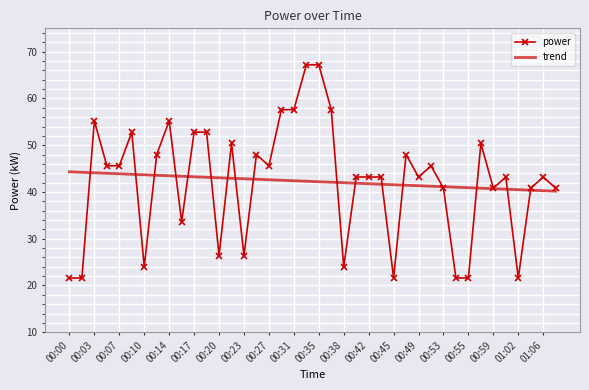

What is the maximum value for power?

67.2